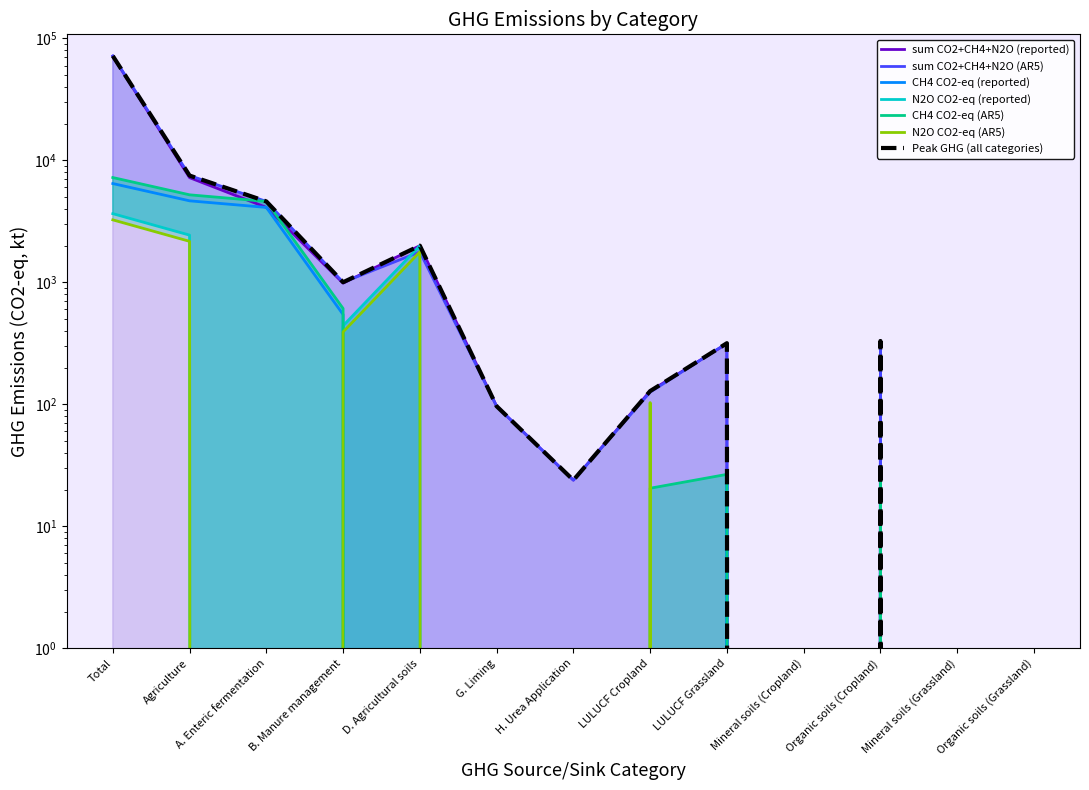

What is the label of the 11th point from the right?

A. Enteric fermentation